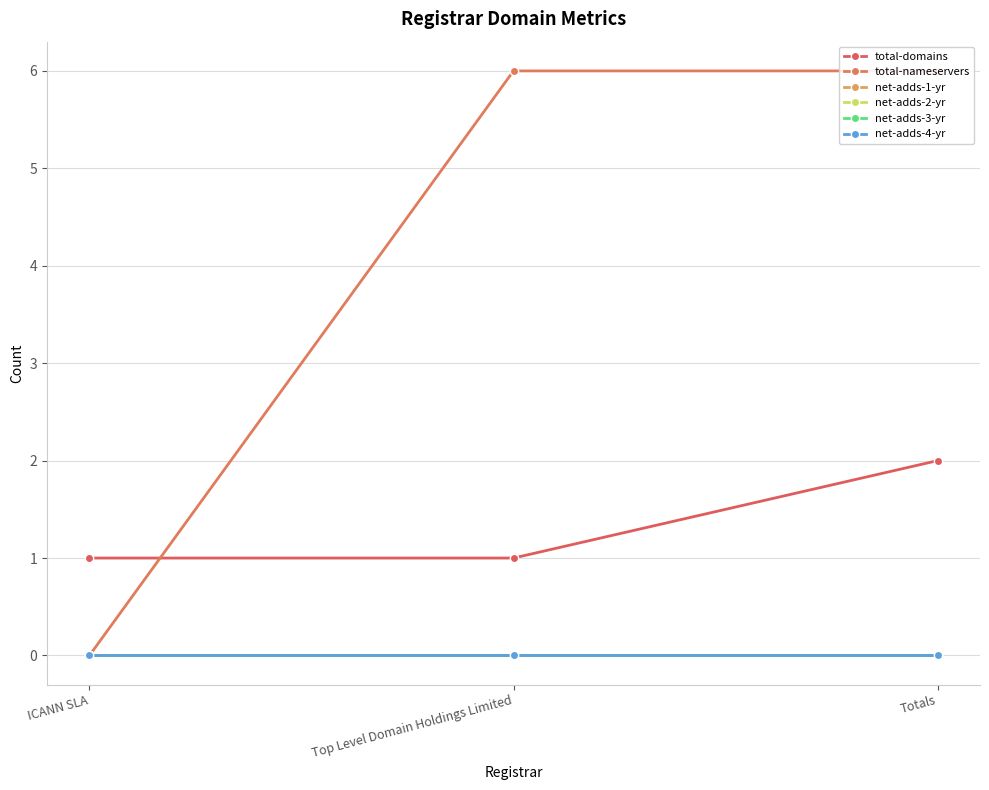

Reading left to right, list all the values displayed in this chart.

total-domains: ICANN SLA=1	Top Level Domain Holdings Limited=1	Totals=2
total-nameservers: ICANN SLA=0	Top Level Domain Holdings Limited=6	Totals=6
net-adds-1-yr: ICANN SLA=0	Top Level Domain Holdings Limited=0	Totals=0
net-adds-2-yr: ICANN SLA=0	Top Level Domain Holdings Limited=0	Totals=0
net-adds-3-yr: ICANN SLA=0	Top Level Domain Holdings Limited=0	Totals=0
net-adds-4-yr: ICANN SLA=0	Top Level Domain Holdings Limited=0	Totals=0